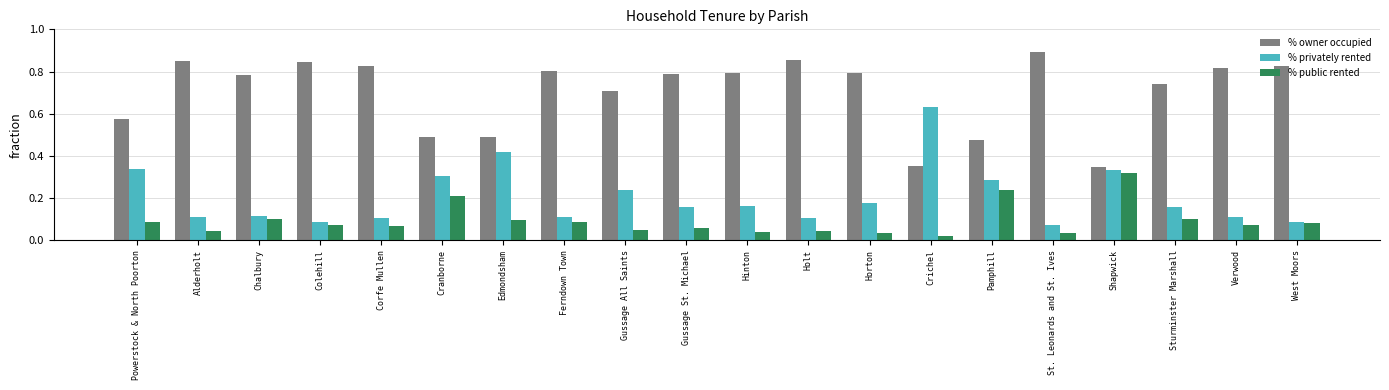

Rank the series at Gussage St. Michael from highest to lowest value.

% owner occupied, % privately rented, % public rented